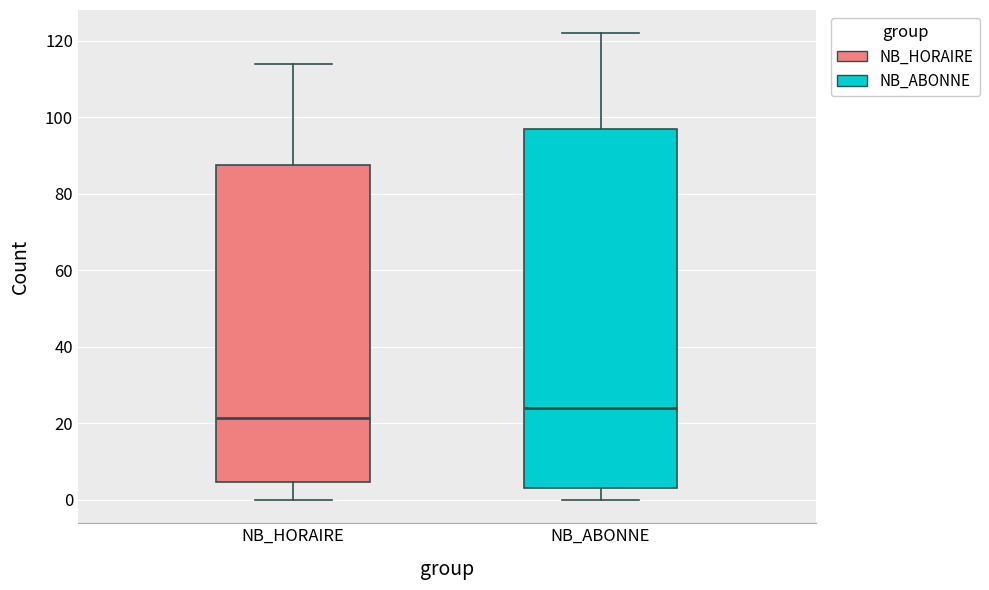

Where does the median line of the box for NB_ABONNE sit on the y-axis? The values are not printed on the chart, so give them approximately, as read against the axis.

24